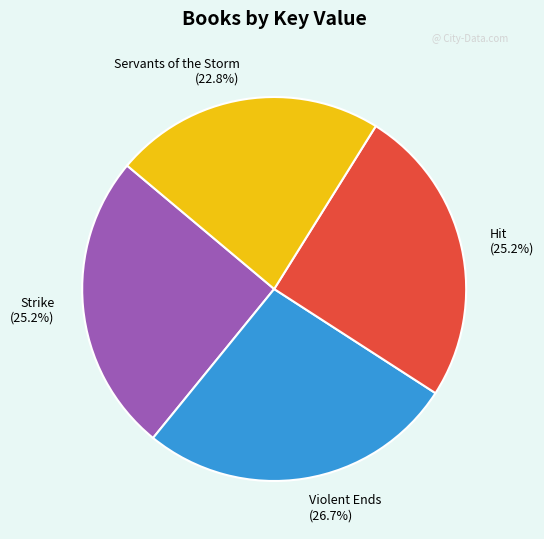

To the nearest percent, what percentage of the pie is Violent Ends?

27%